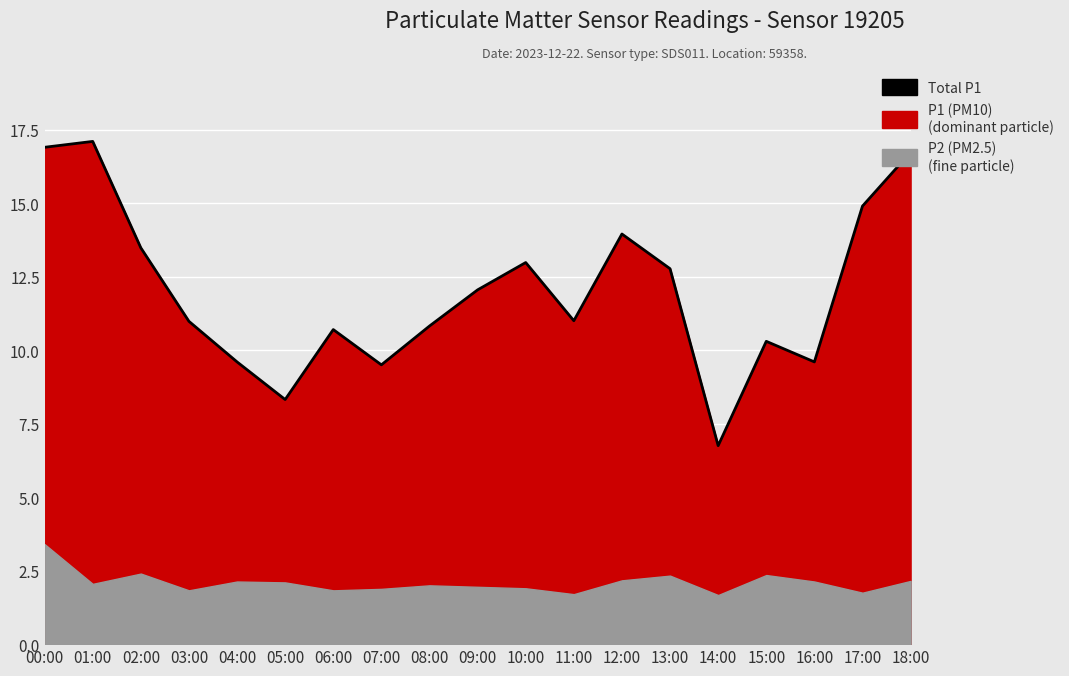

The value at 05:00 is 8.3. True or false?

True